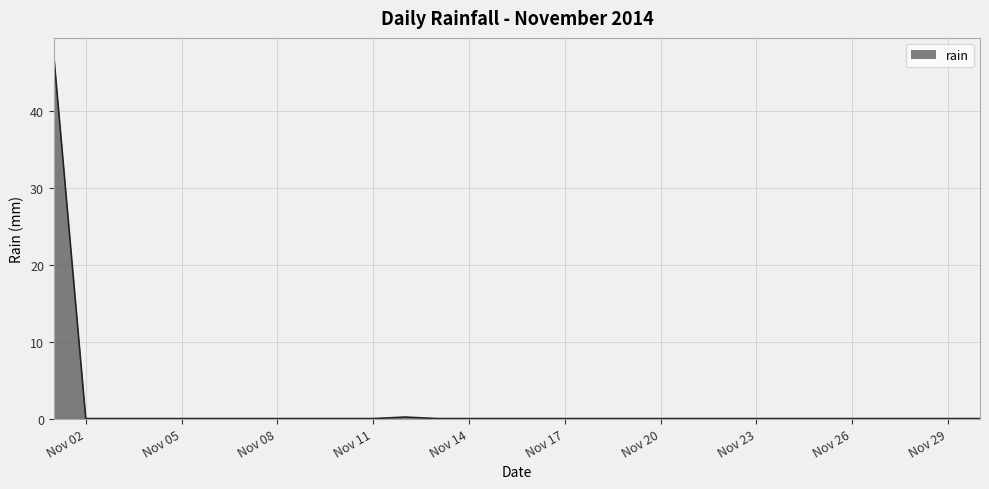

How many series are shown in this chart?

1